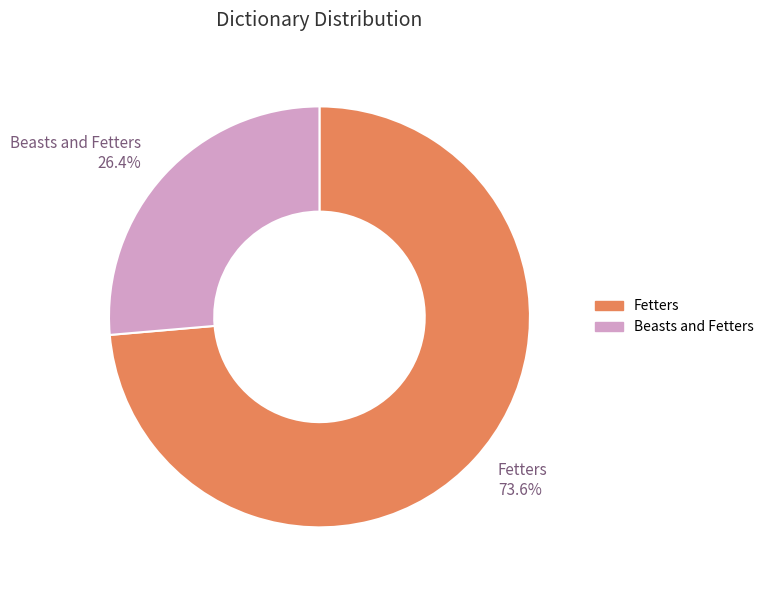

What percentage is NOT represented by Beasts and Fetters?

73.6%